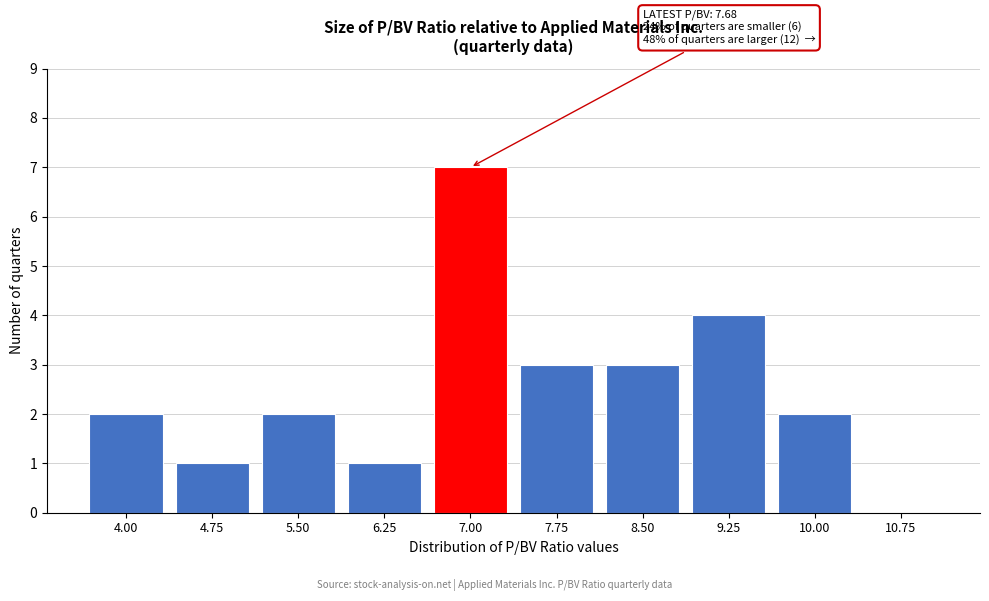

Reading left to right, extract all data points from this chart.

4.00=2	4.75=1	5.50=2	6.25=1	7.00=7	7.75=3	8.50=3	9.25=4	10.00=2	10.75=0